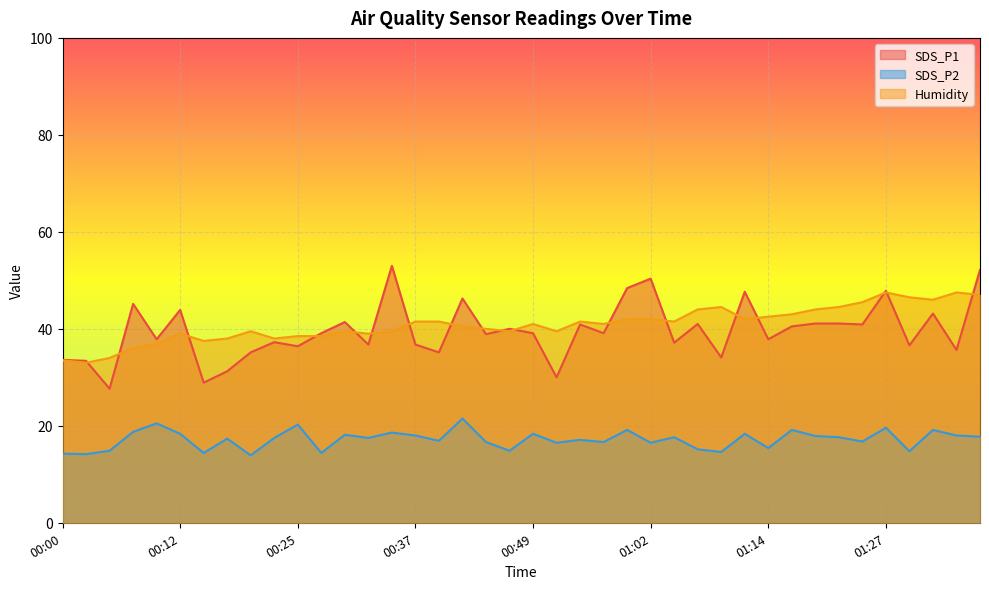

What position from the left is 01:19?

33